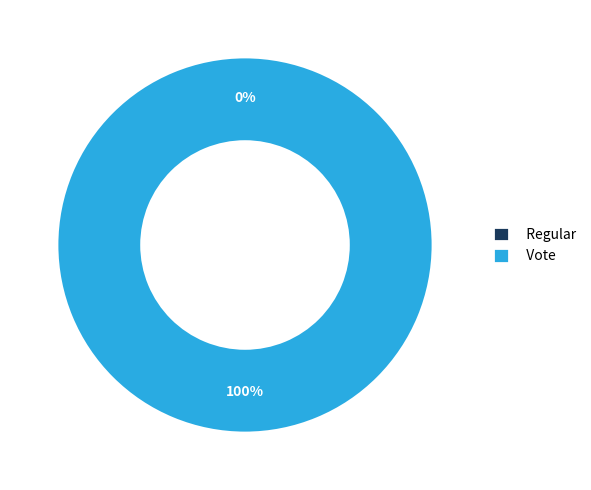

Which slice is the largest?

Vote